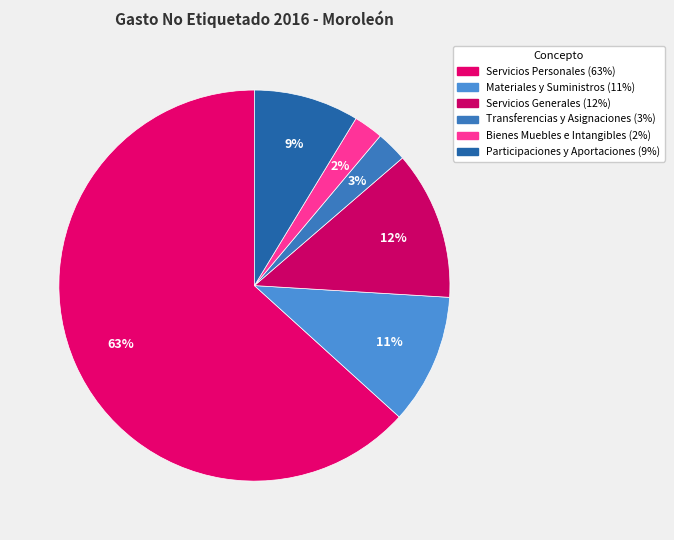

Count the number of slices in the pie.

6